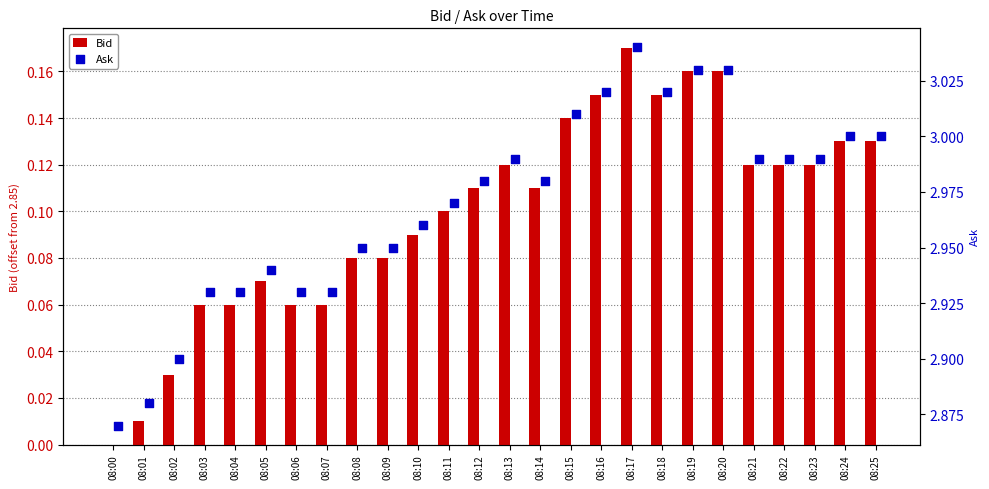

Which series contains the lowest Y value?

Bid